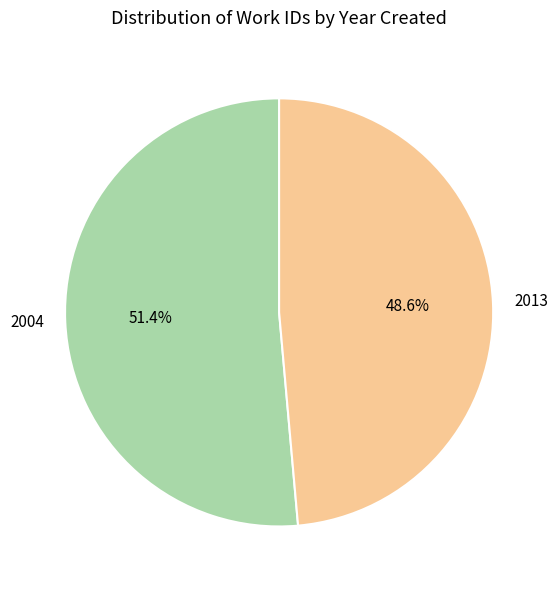

Combined, do 2013 and 2004 account for over 50%?

Yes